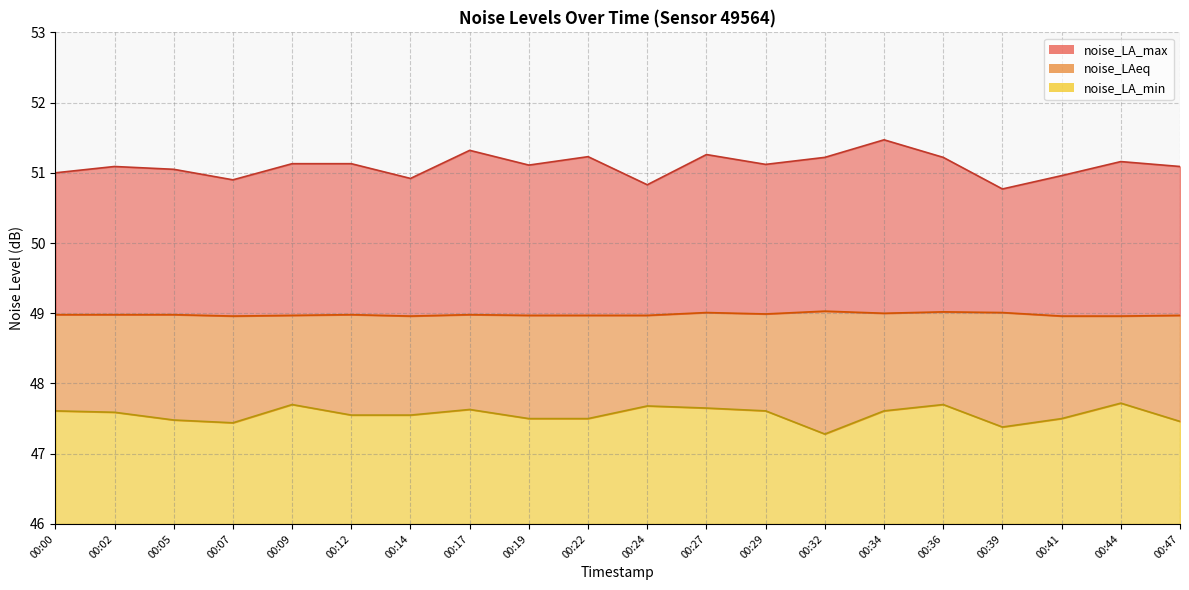

Which category has the lowest value in the noise_LA_min series?

00:32